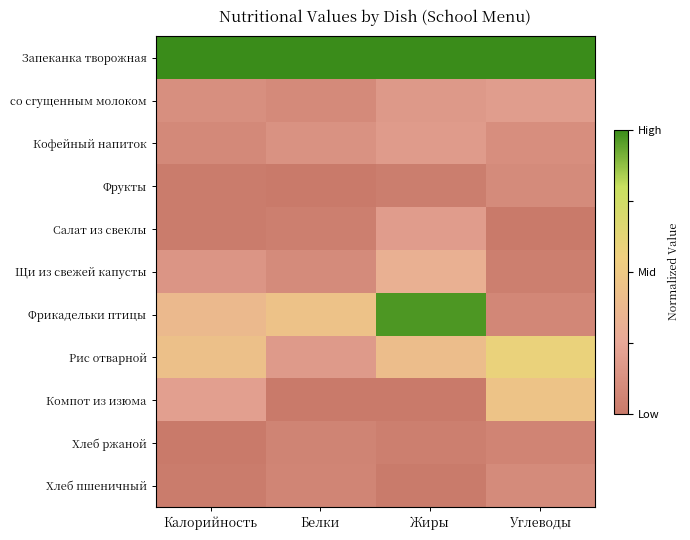

Reading left to right, what are all the values shown in this chart?

Запеканка творожная: Калорийность=1.0	Белки=1.0	Жиры=1.0	Углеводы=1.0
со сгущенным молоком: Калорийность=0.1	Белки=0.1	Жиры=0.2	Углеводы=0.2
Кофейный напиток: Калорийность=0.1	Белки=0.1	Жиры=0.2	Углеводы=0.1
Фрукты: Калорийность=0.0	Белки=0.0	Жиры=0.0	Углеводы=0.1
Салат из свеклы: Калорийность=0.0	Белки=0.0	Жиры=0.2	Углеводы=0.0
Щи из свежей капусты: Калорийность=0.1	Белки=0.1	Жиры=0.3	Углеводы=0.0
Фрикадельки птицы: Калорийность=0.4	Белки=0.4	Жиры=1.0	Углеводы=0.1
Рис отварной: Калорийность=0.4	Белки=0.2	Жиры=0.4	Углеводы=0.6
Компот из изюма: Калорийность=0.2	Белки=0.0	Жиры=0.0	Углеводы=0.5
Хлеб ржаной: Калорийность=0.0	Белки=0.1	Жиры=0.0	Углеводы=0.1
Хлеб пшеничный: Калорийность=0.0	Белки=0.1	Жиры=0.0	Углеводы=0.1